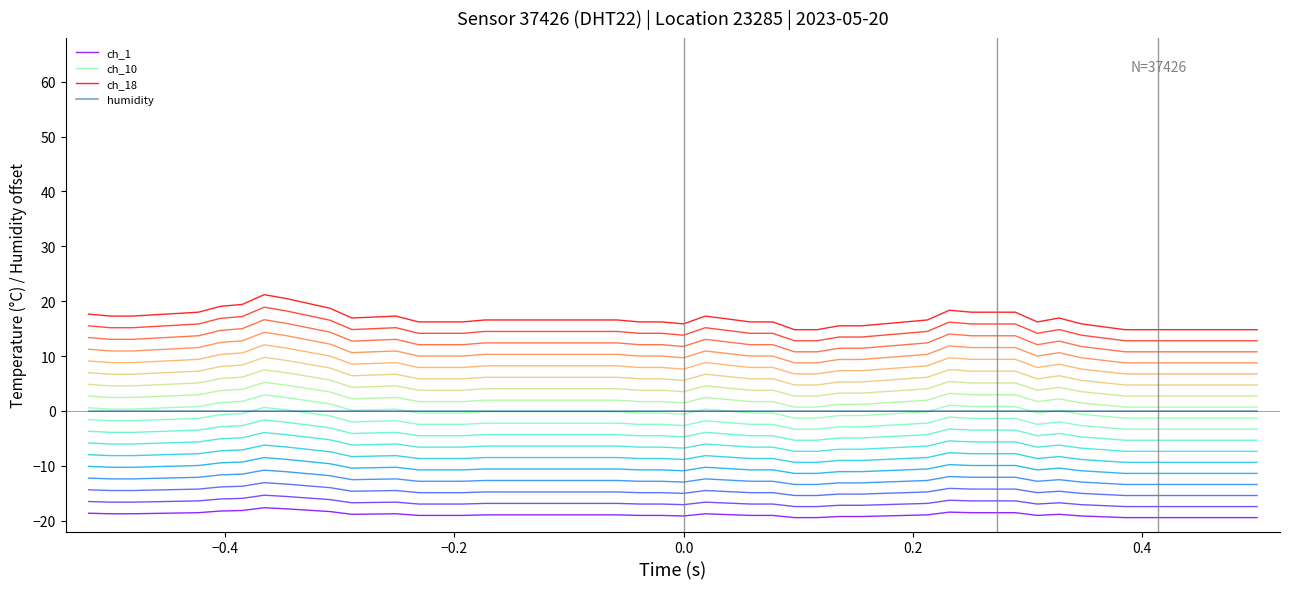

How many distinct data groups are displayed?

19